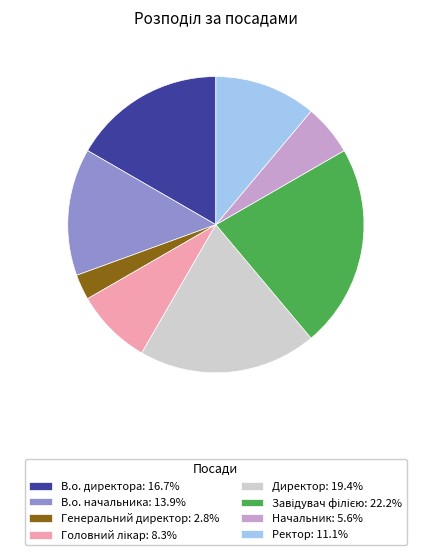

Combined, do Генеральний директор: 2.8% and В.о. начальника: 13.9% account for over 50%?

No